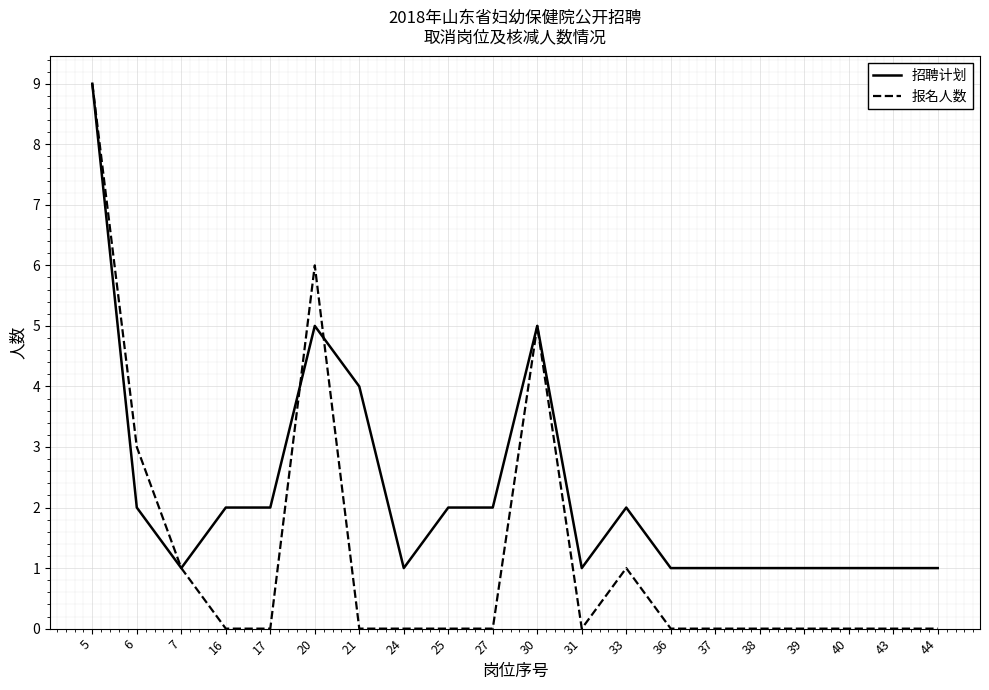

What is the difference between the highest and lowest values at 44?

1